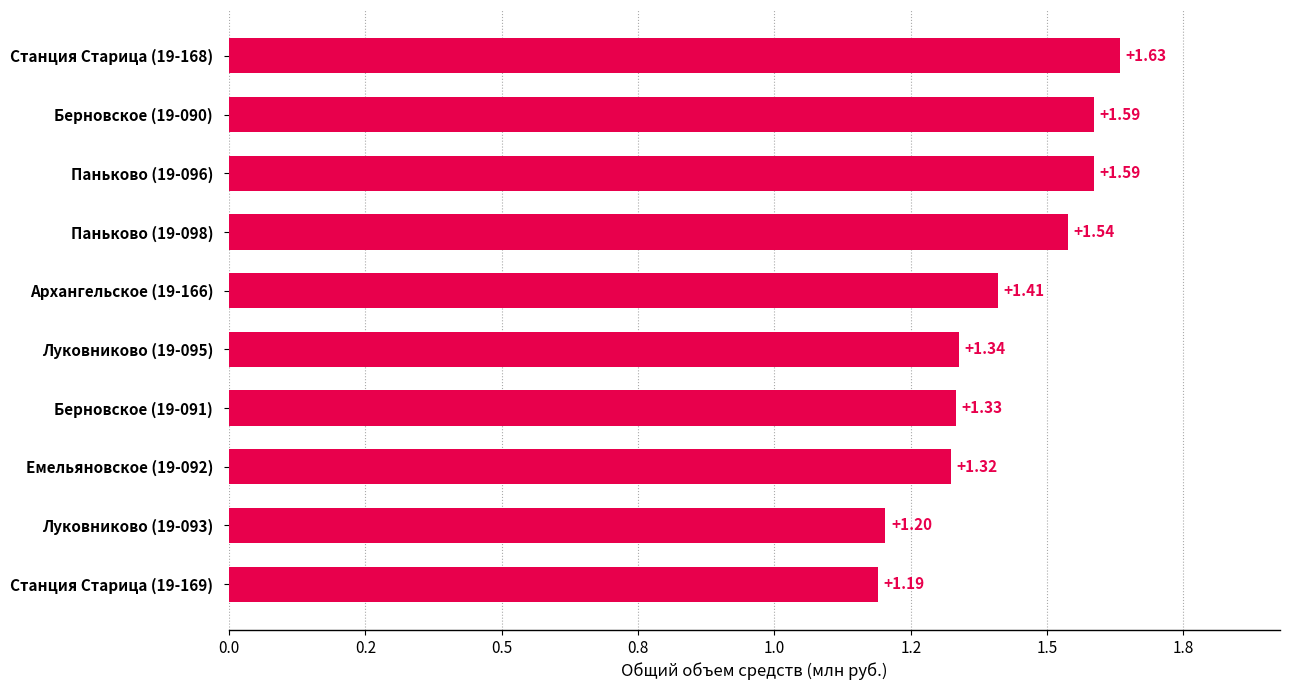

What is the average value?

1.4